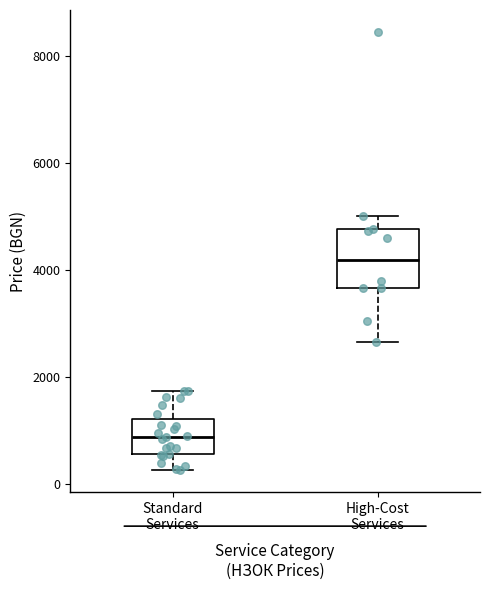

Reading left to right, read every box against the y-axis: the position of its median line, the range the box covers, and the ends of its whiskers. The values are not printed on the chart, so give them approximately, as read against the axis.

Standard Services: median 800, box 600 to 1200, whiskers 200 to 1800
High-Cost Services: median 4200, box 3600 to 4800, whiskers 2600 to 5000